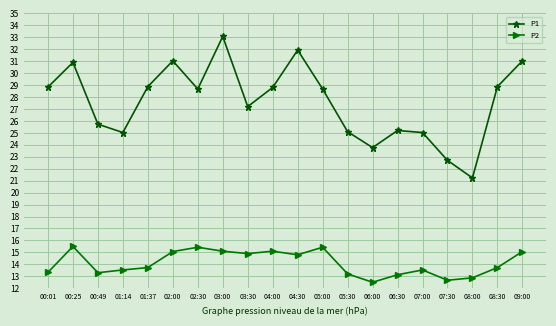

How many series are shown in this chart?

2